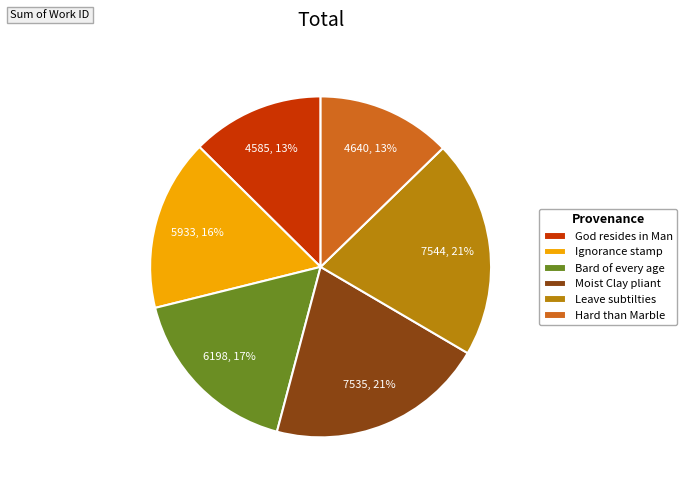

Which has a higher value, Bard of every age or Moist Clay pliant?

Moist Clay pliant